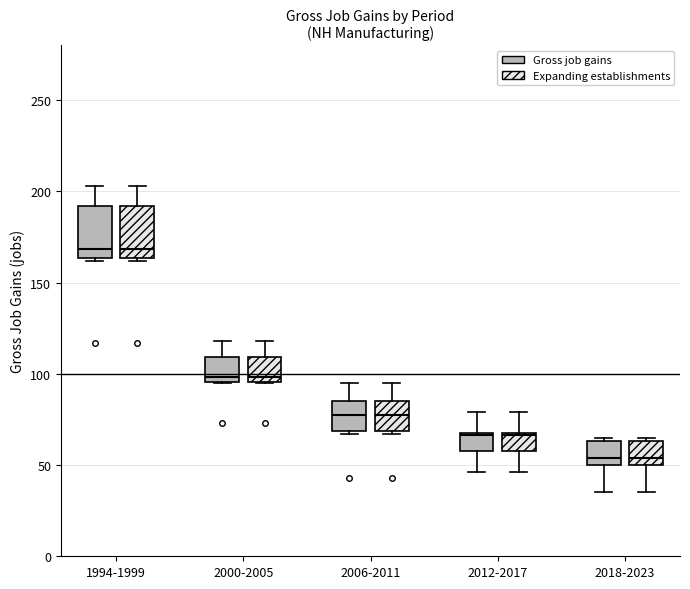

Reading left to right, transcribe this box plot: for each box, give where its median line is, the range the box spans, and where its two whiskers end, as read against the y-axis. The values are not printed on the chart, so give them approximately, as read against the axis.

1994-1999 (Gross job gains): median 170, box 165 to 190, whiskers 160 to 205
1994-1999 (Expanding establishments): median 170, box 165 to 190, whiskers 160 to 205
2000-2005 (Gross job gains): median 100, box 95 to 110, whiskers 95 to 120
2000-2005 (Expanding establishments): median 100, box 95 to 110, whiskers 95 to 120
2006-2011 (Gross job gains): median 80, box 70 to 85, whiskers 65 to 95
2006-2011 (Expanding establishments): median 80, box 70 to 85, whiskers 65 to 95
2012-2017 (Gross job gains): median 65, box 60 to 70, whiskers 45 to 80
2012-2017 (Expanding establishments): median 65, box 60 to 70, whiskers 45 to 80
2018-2023 (Gross job gains): median 55, box 50 to 65, whiskers 35 to 65 (just above the box's upper edge)
2018-2023 (Expanding establishments): median 55, box 50 to 65, whiskers 35 to 65 (just above the box's upper edge)